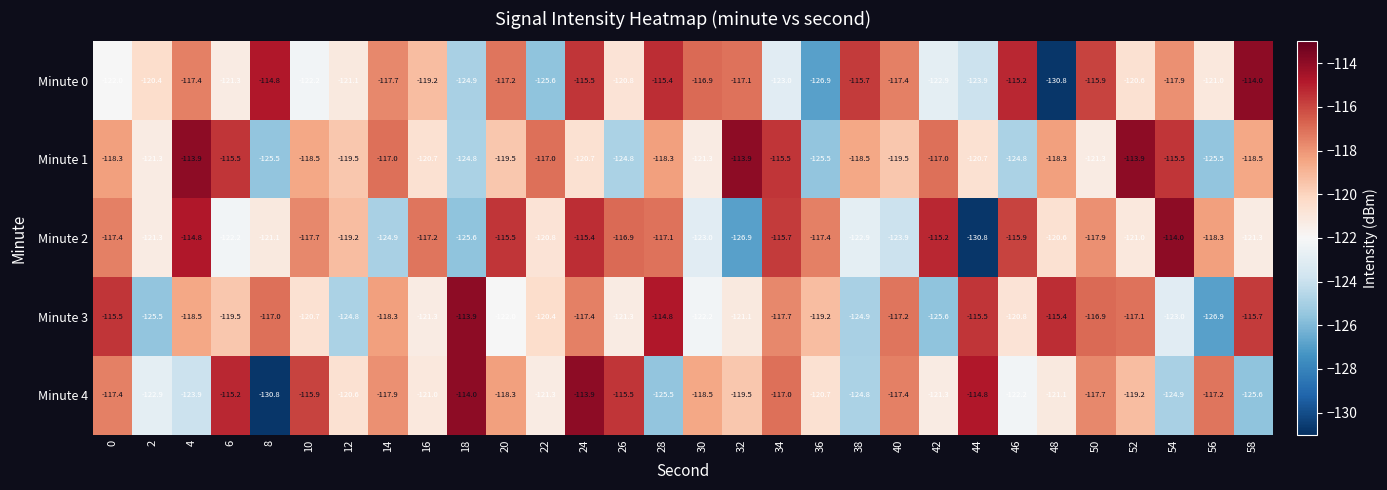

How many data points in Minute 0 are above -119?

14